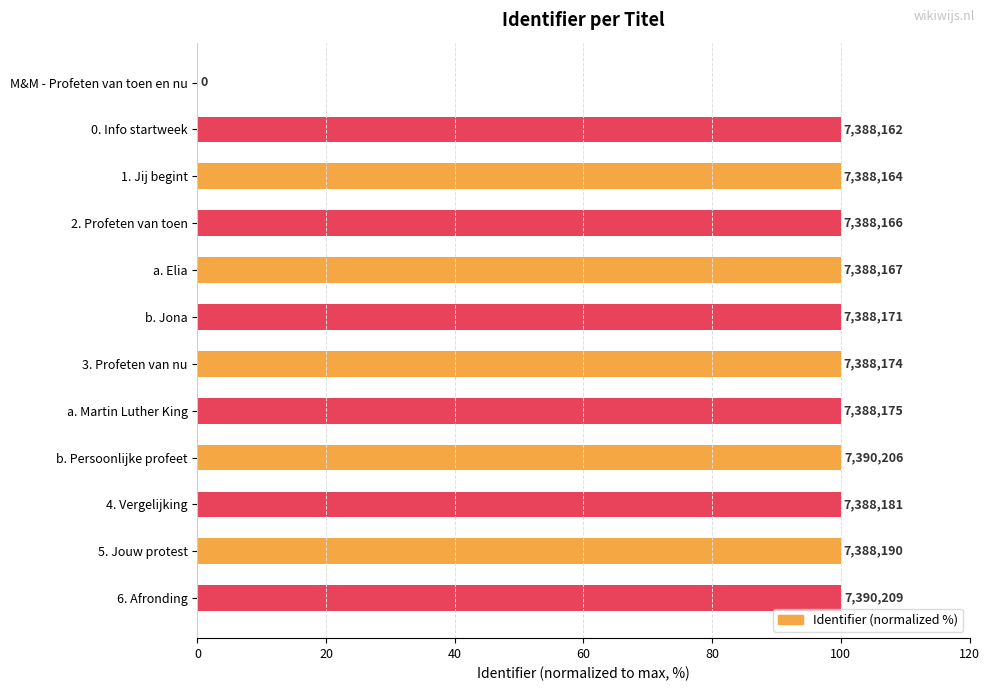

What is the sum of all values?

1099.8